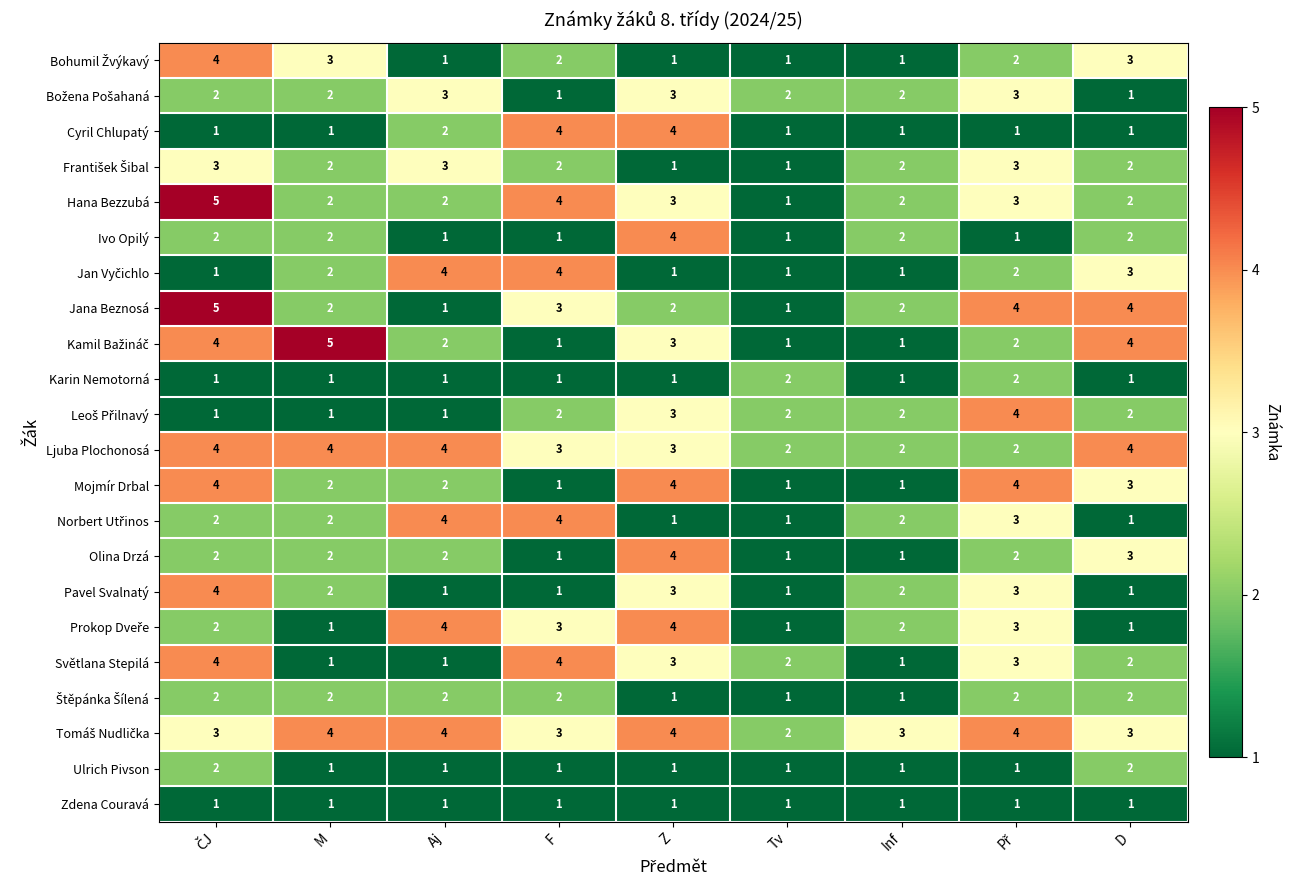

How many distinct data groups are displayed?

22